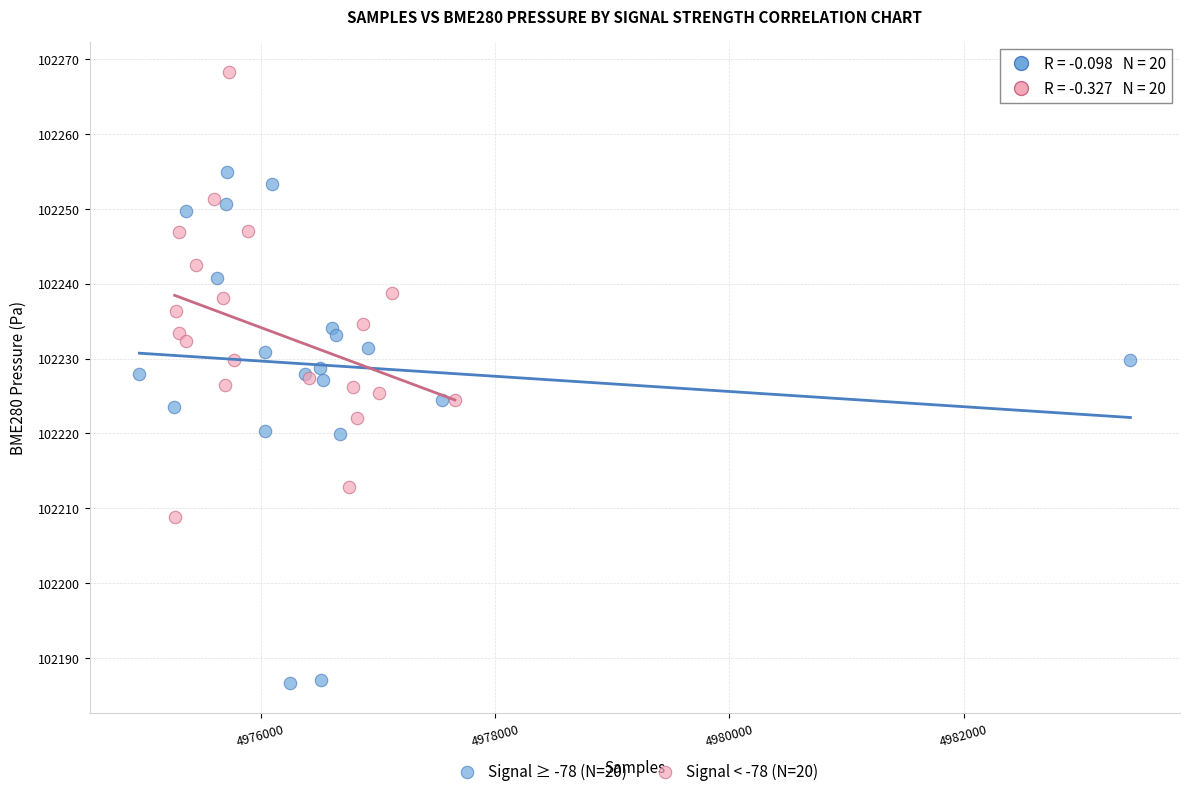

Which series reaches the maximum Y coordinate?

Signal < -78 (N=20)